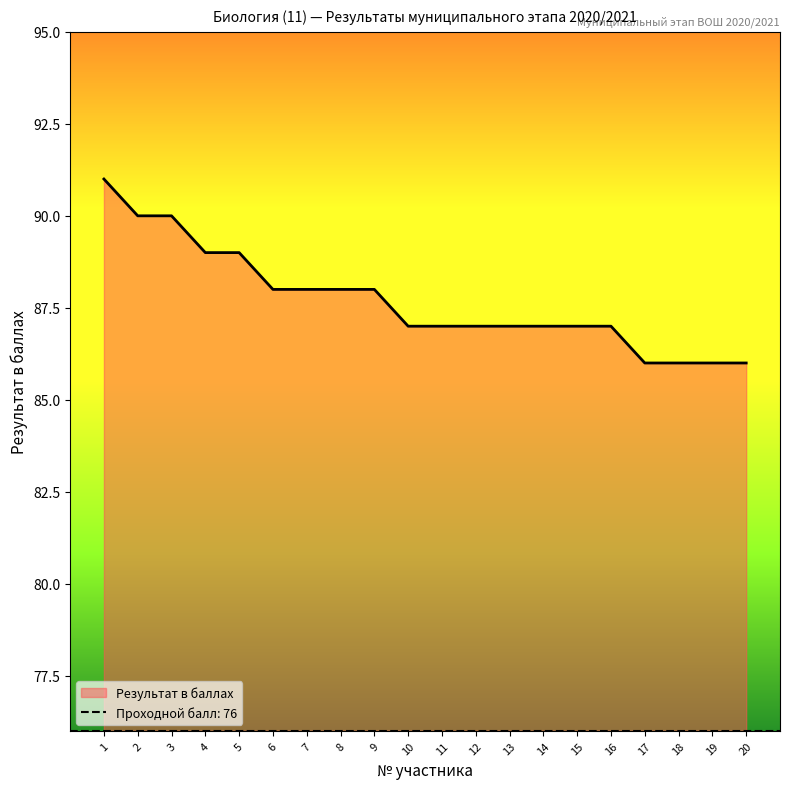

Reading left to right, extract all data points from this chart.

1=91	2=90	3=90	4=89	5=89	6=88	7=88	8=88	9=88	10=87	11=87	12=87	13=87	14=87	15=87	16=87	17=86	18=86	19=86	20=86